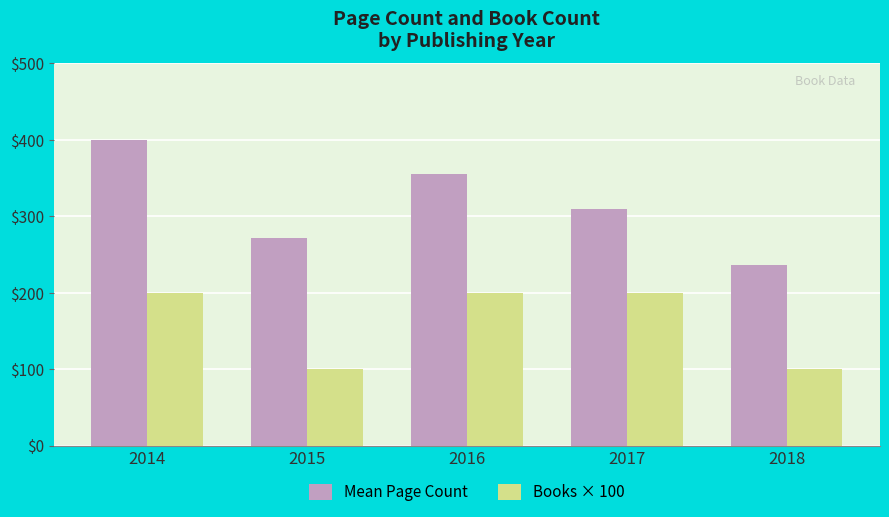

Reading left to right, list all the values displayed in this chart.

Mean Page Count: 2014=400	2015=272	2016=356	2017=310	2018=236
Books × 100: 2014=200	2015=100	2016=200	2017=200	2018=100